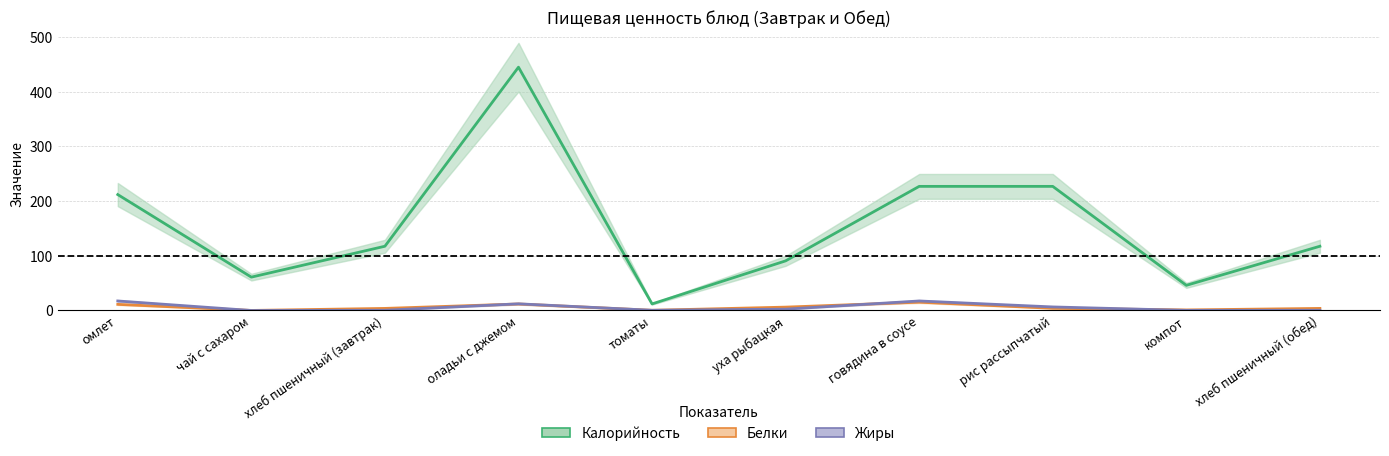

What is the average value of the Калорийность series?

155.6